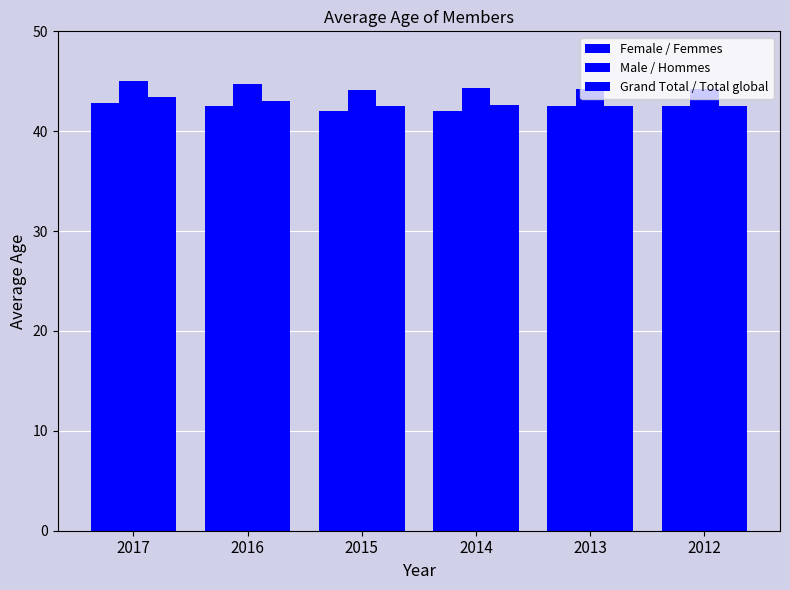

How many data points does each series have?

6